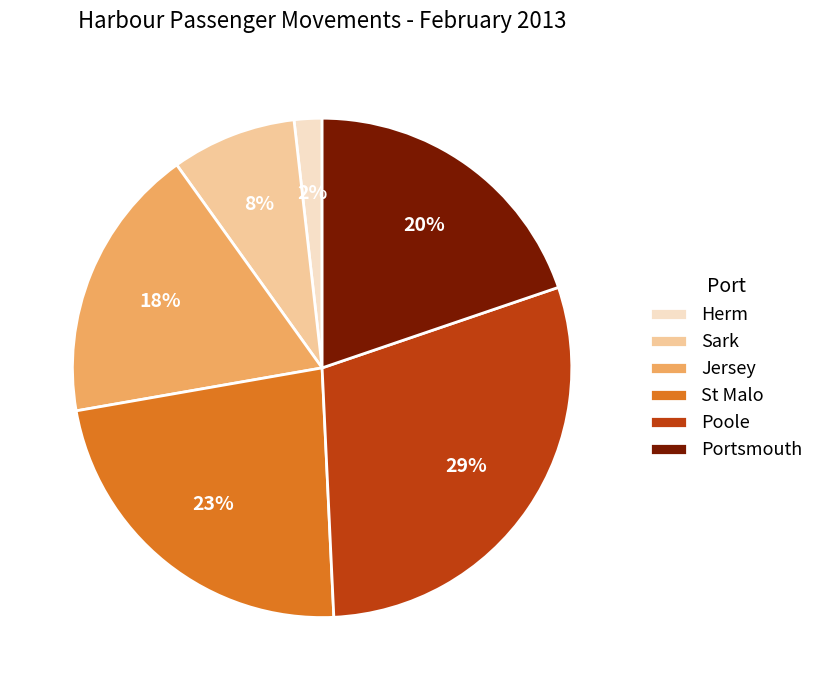

Count the number of slices in the pie.

6